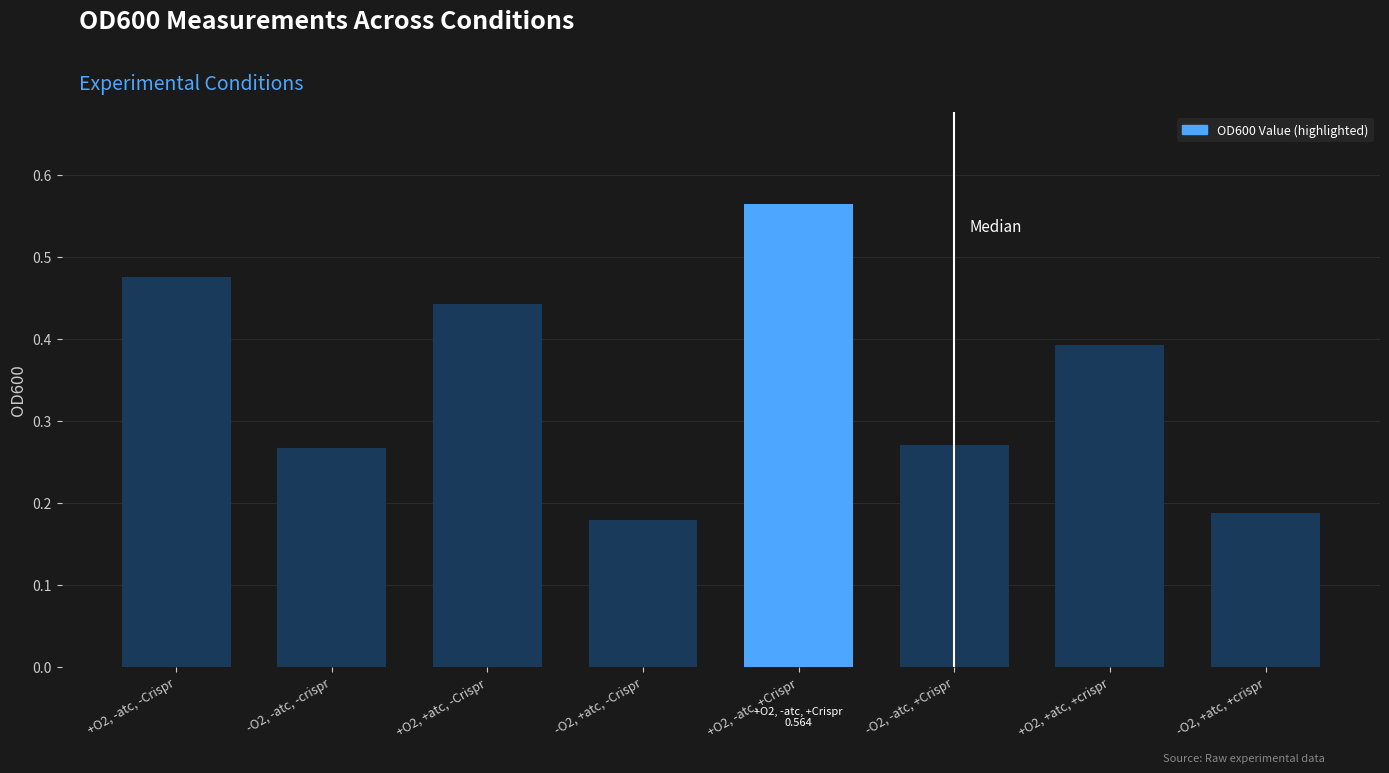

What position from the left is -O2, -atc, -crispr?

2